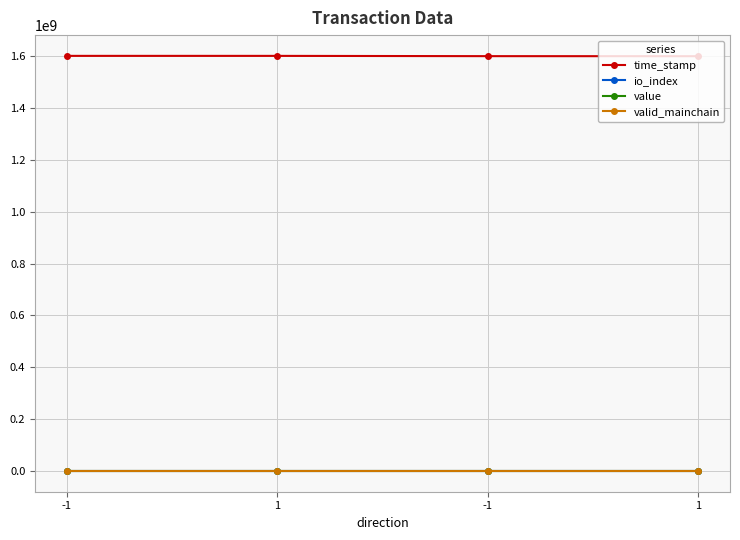

Is this an area chart (filled region under the line)?

No